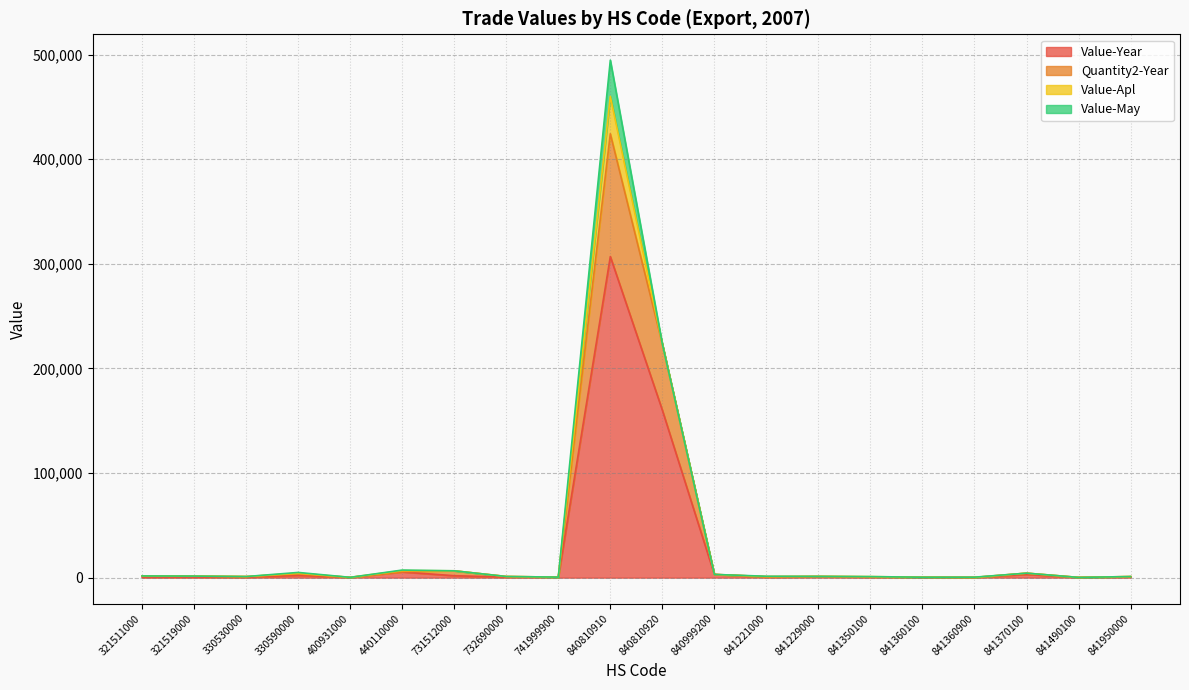

Is it true that Value-Year equals 306898 at 840810910?

True